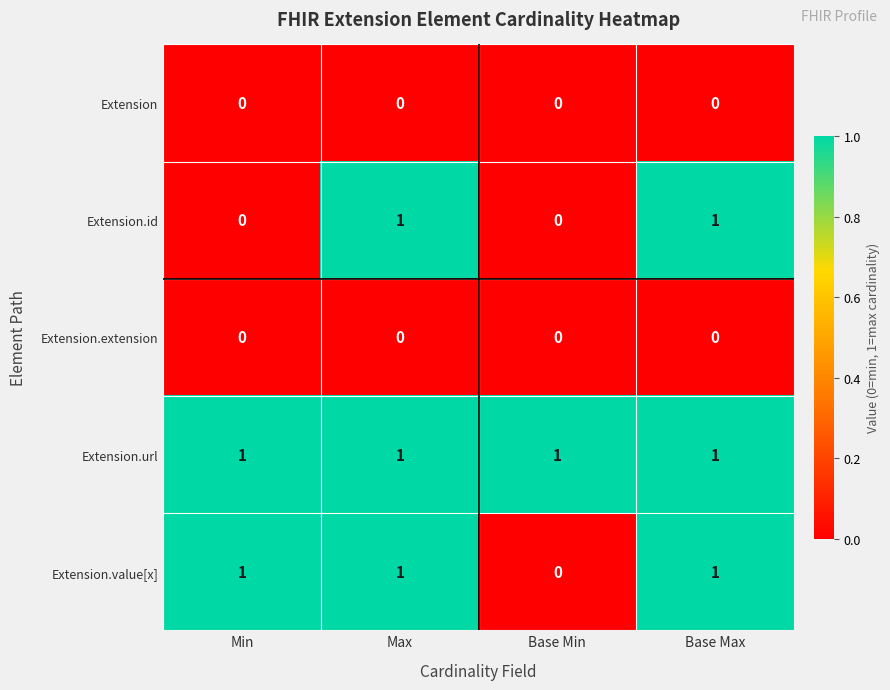

Reading left to right, what are all the values shown in this chart?

Extension: Min=0	Max=0	Base Min=0	Base Max=0
Extension.id: Min=0	Max=1	Base Min=0	Base Max=1
Extension.extension: Min=0	Max=0	Base Min=0	Base Max=0
Extension.url: Min=1	Max=1	Base Min=1	Base Max=1
Extension.value[x]: Min=1	Max=1	Base Min=0	Base Max=1